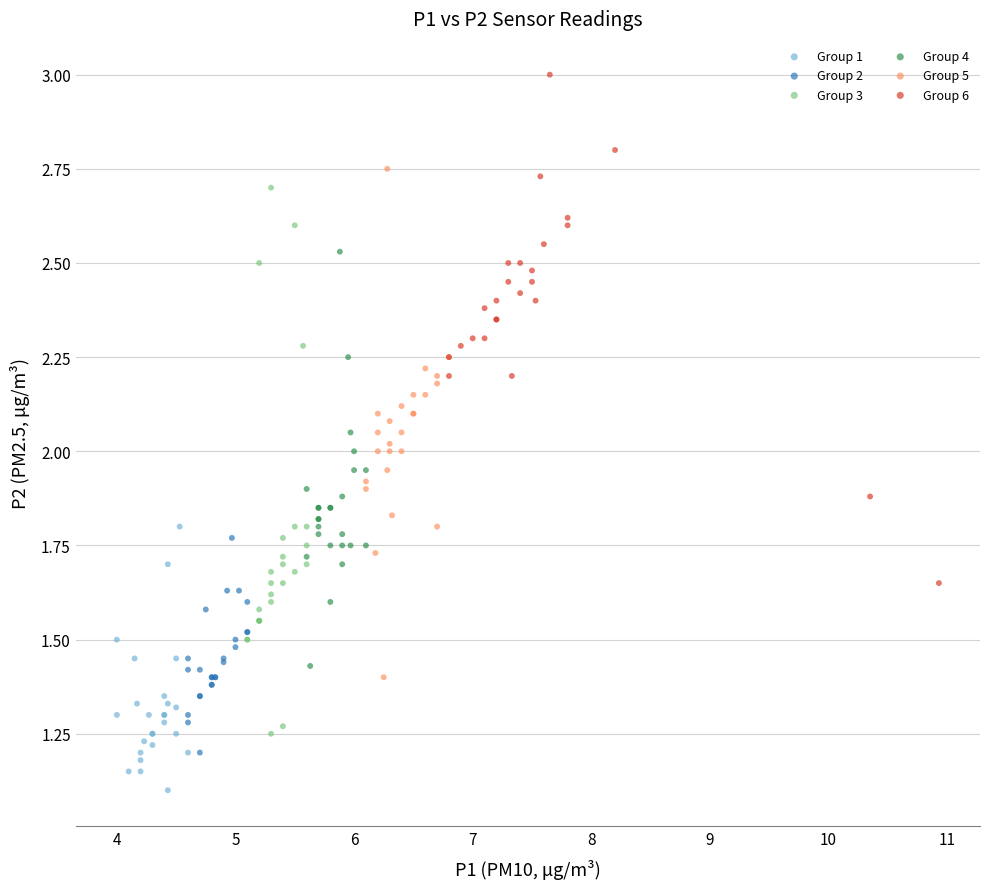

Which series contains the highest Y value?

Group 6